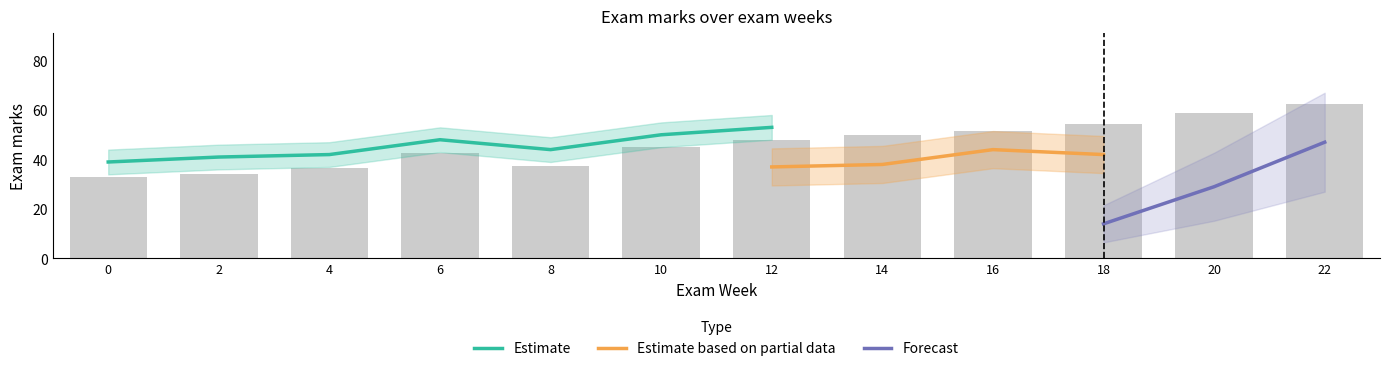

At which label does Estimate reach its peak?

12